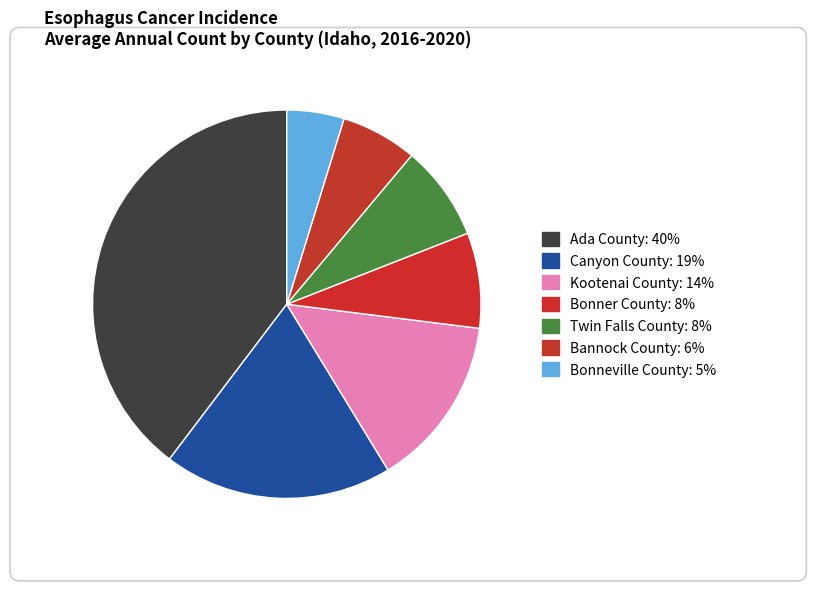

How many slices are in this pie chart?

7